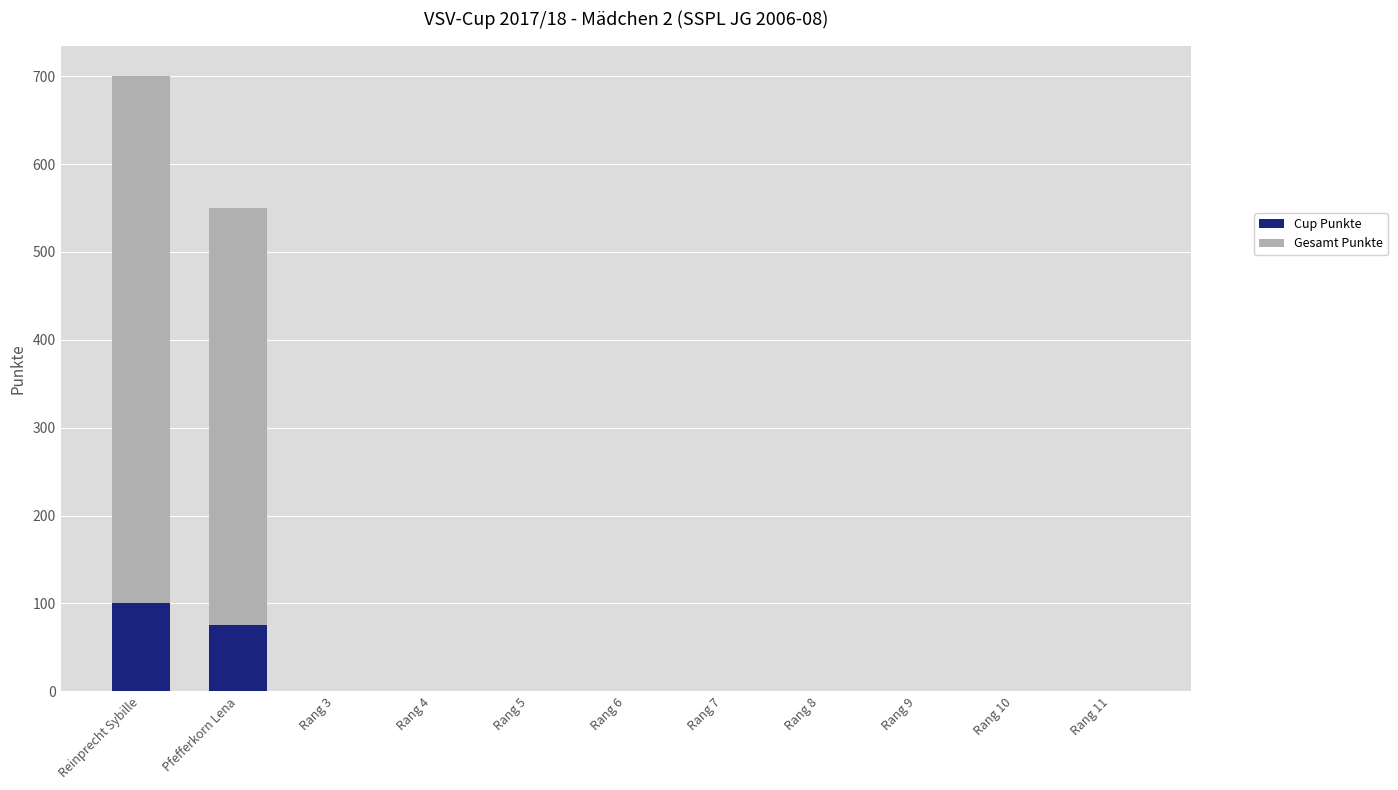

What is the sum of all Cup Punkte values?

175